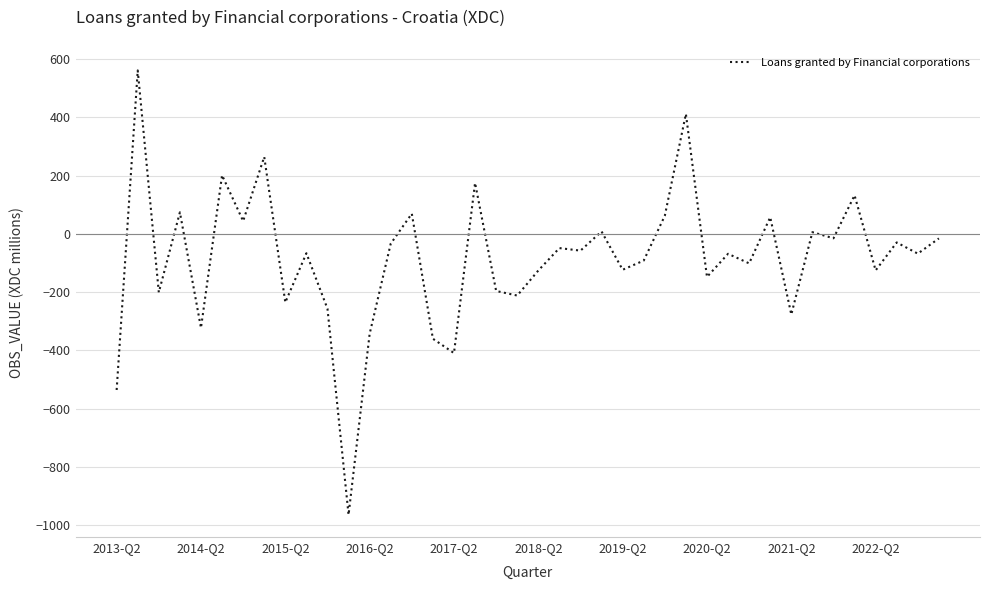

What is the smallest value displayed?

-964.0